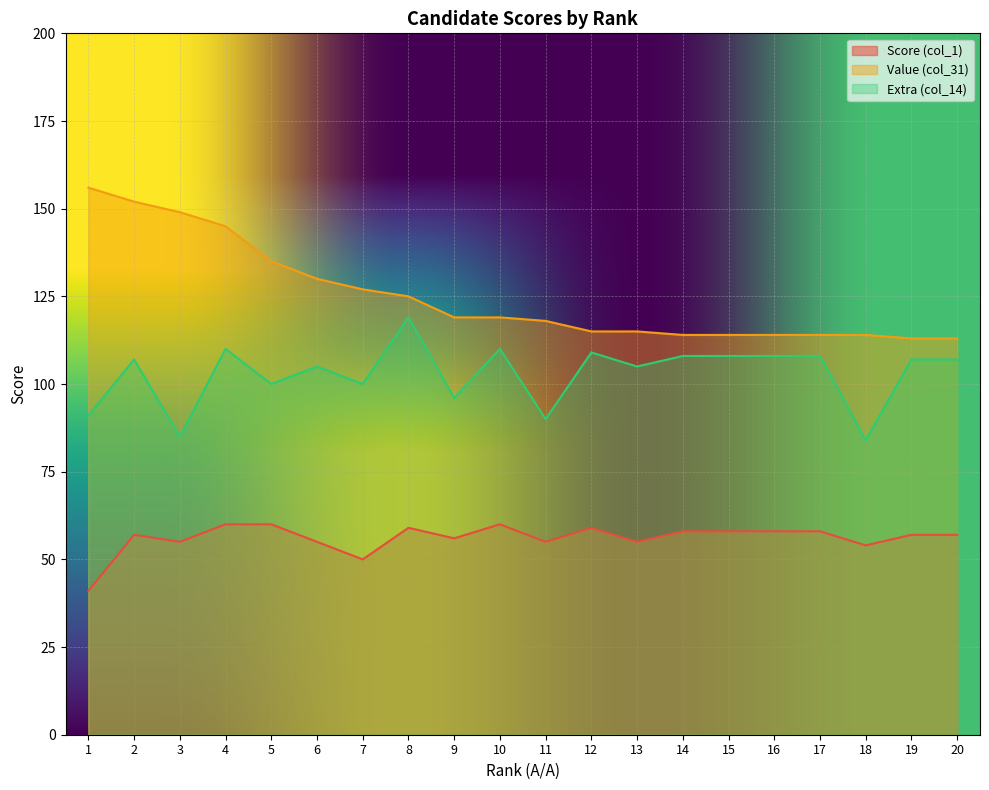

How many lines are shown in the chart?

3